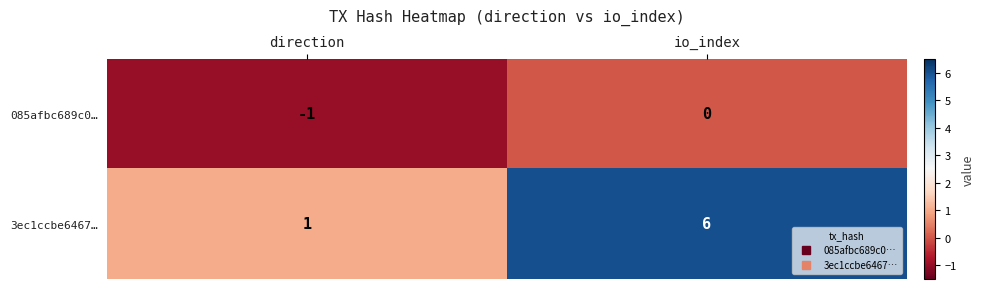

Which series has the largest total across all categories?

3ec1ccbe6467…